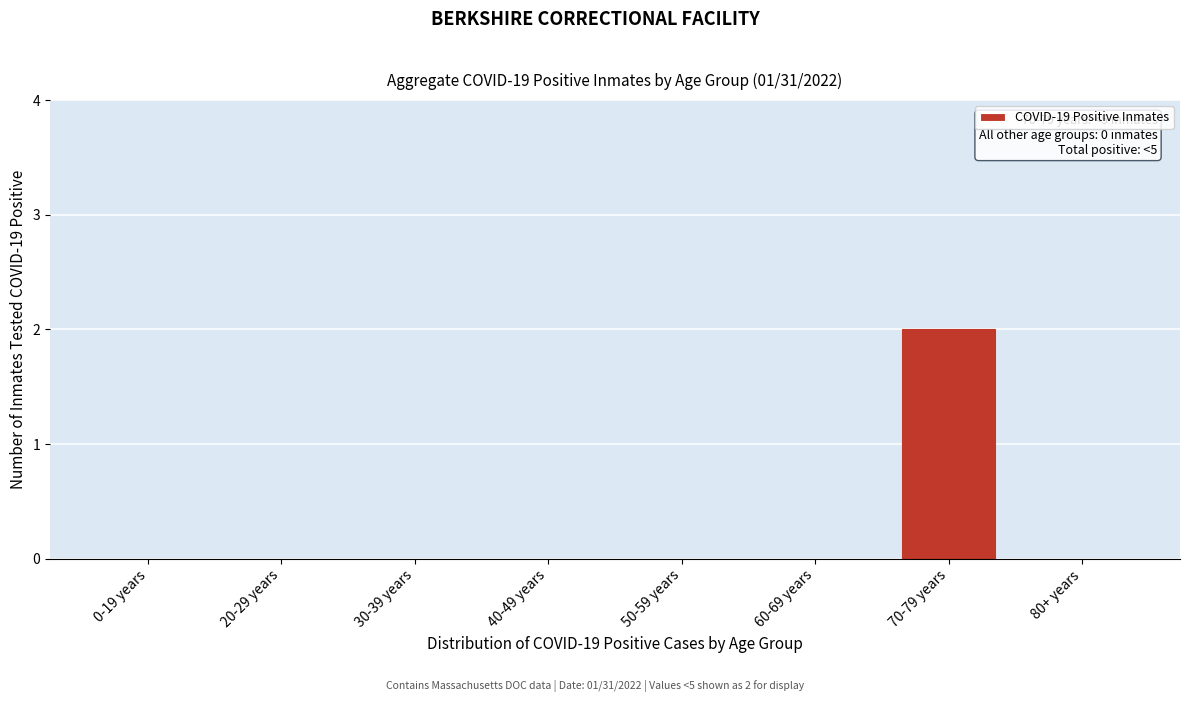

What is the change in value from 40-49 years to 70-79 years?

+2